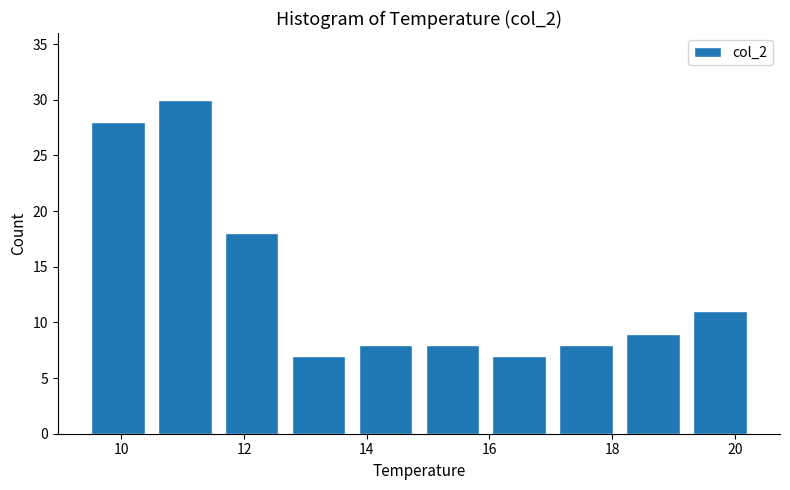

Reading left to right, list every bar in this chart as the range it spans on the x-axis followed by its height. Neither the bar edges nor the heights are printed on the chart, so give them approximately, as read against the axes.

9.4 to 10.4: 28
10.4 to 11.6: 30
11.6 to 12.6: 18
12.6 to 13.8: 7
13.8 to 14.8: 8
14.8 to 16.0: 8
16.0 to 17.0: 7
17.0 to 18.2: 8
18.2 to 19.2: 9
19.2 to 20.4: 11